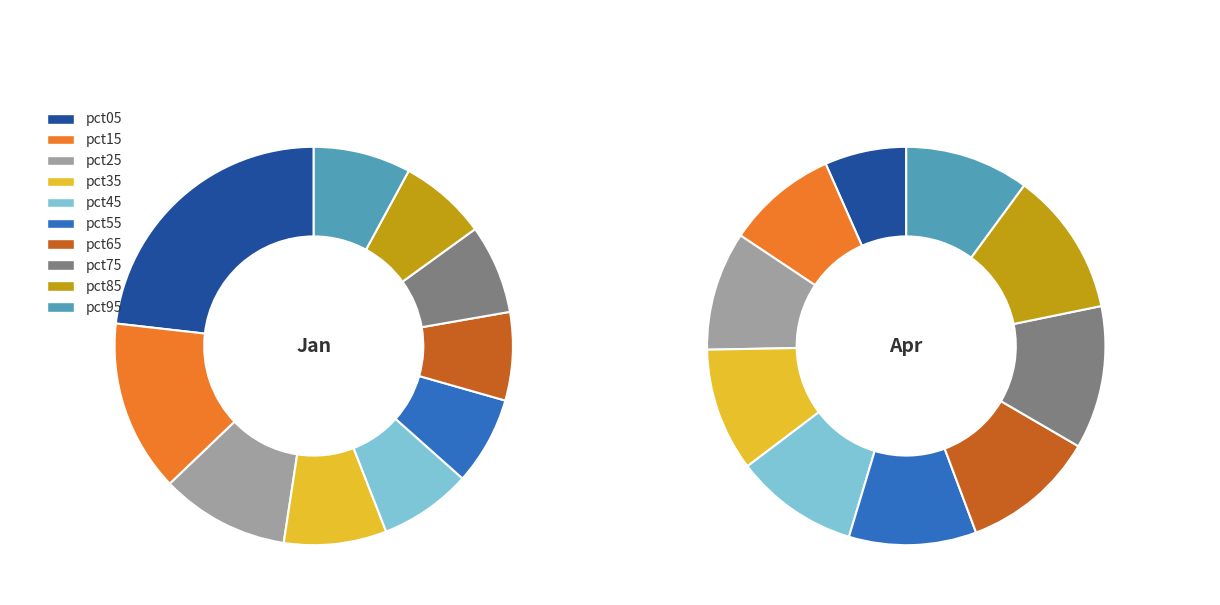

Does any single category account for the majority?

No